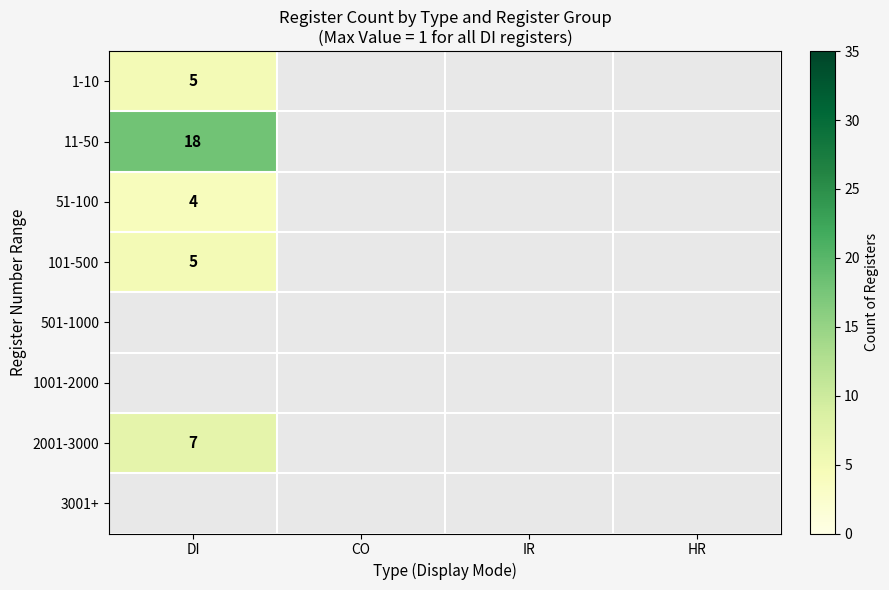

Which series has the widest spread of values?

11-50